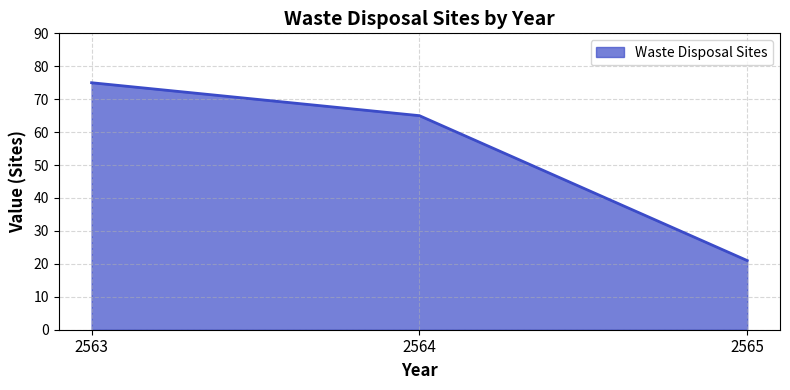

Does the chart have visible grid lines?

Yes